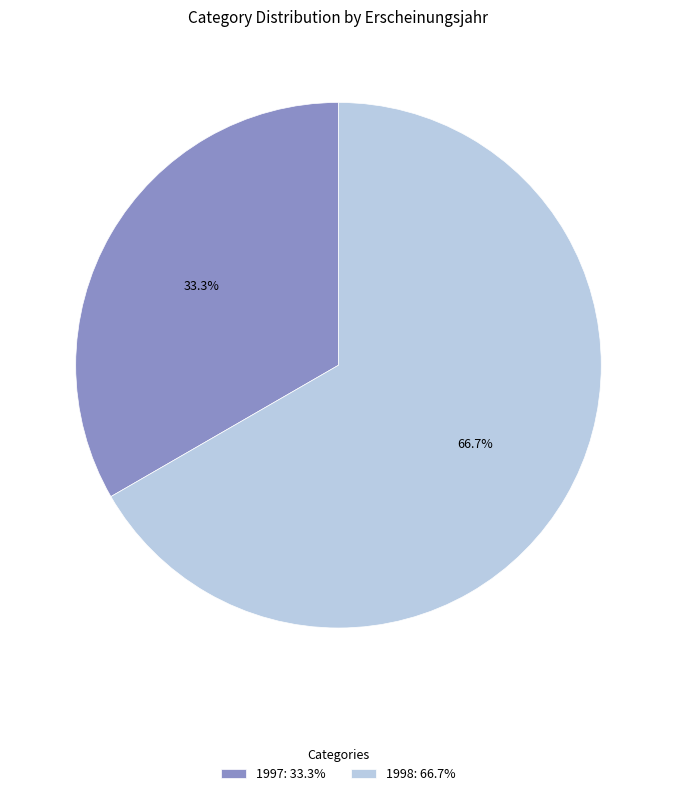

Which slice is the largest?

1998: 66.7%